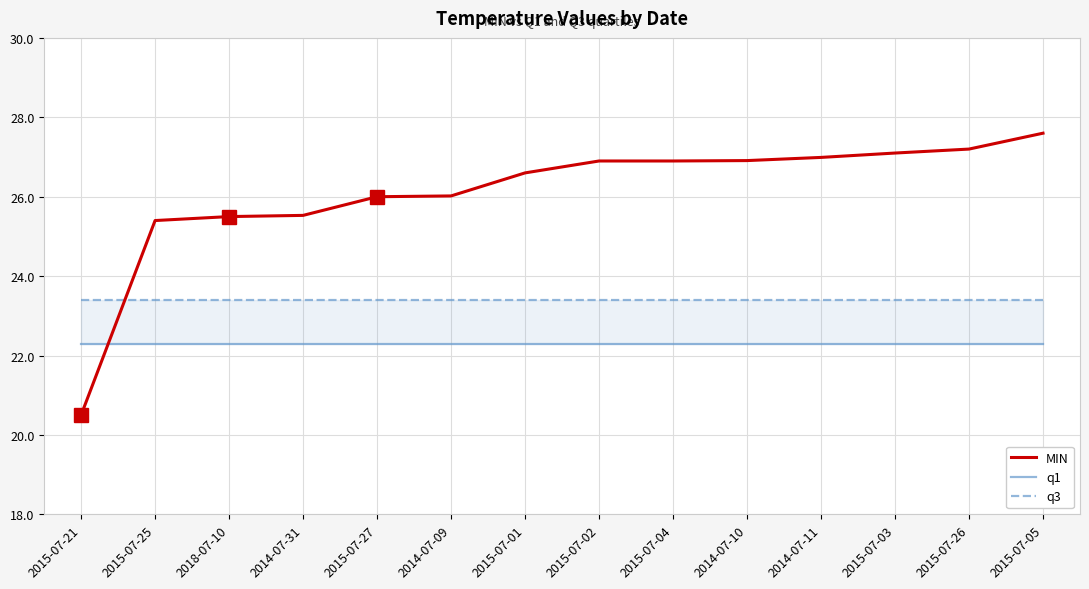

The value of q1 at 2015-07-02 is 13.1. True or false?

False